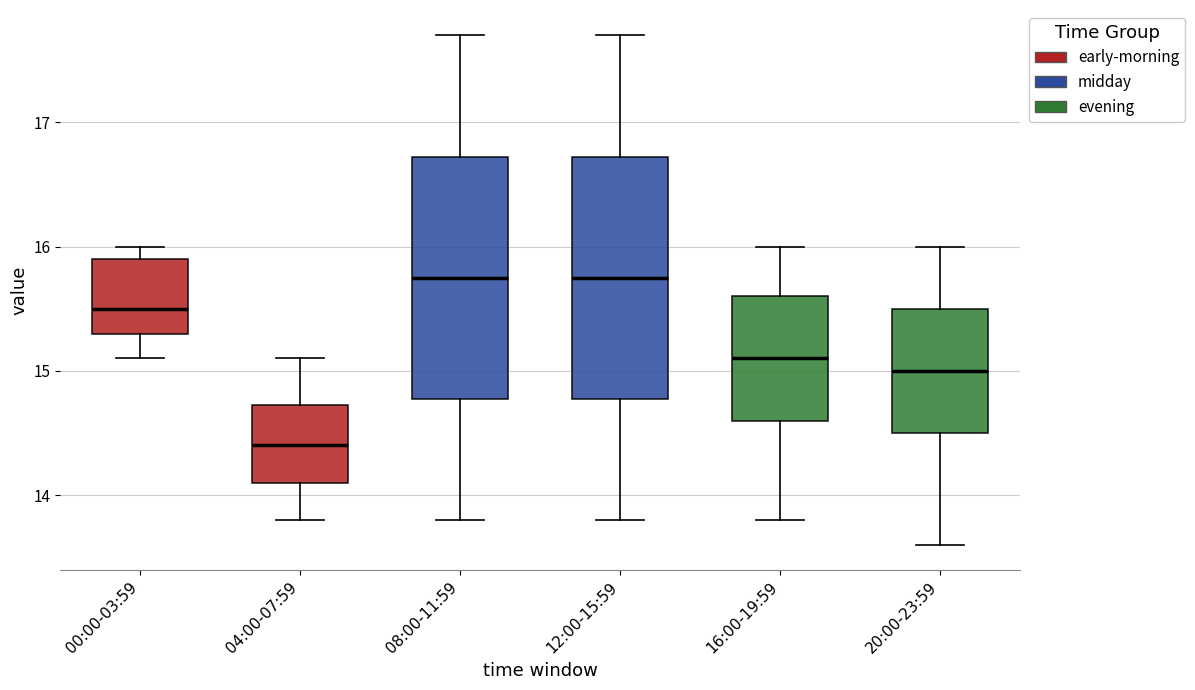

Reading left to right, transcribe this box plot: for each box, give where its median line is, the range the box spans, and where its two whiskers end, as read against the y-axis. The values are not printed on the chart, so give them approximately, as read against the axis.

00:00-03:59: median 15.5, box 15.3 to 15.9, whiskers 15.1 to 16.0
04:00-07:59: median 14.4, box 14.1 to 14.7, whiskers 13.8 to 15.1
08:00-11:59: median 15.8, box 14.8 to 16.7, whiskers 13.8 to 17.7
12:00-15:59: median 15.8, box 14.8 to 16.7, whiskers 13.8 to 17.7
16:00-19:59: median 15.1, box 14.6 to 15.6, whiskers 13.8 to 16.0
20:00-23:59: median 15.0, box 14.5 to 15.5, whiskers 13.6 to 16.0